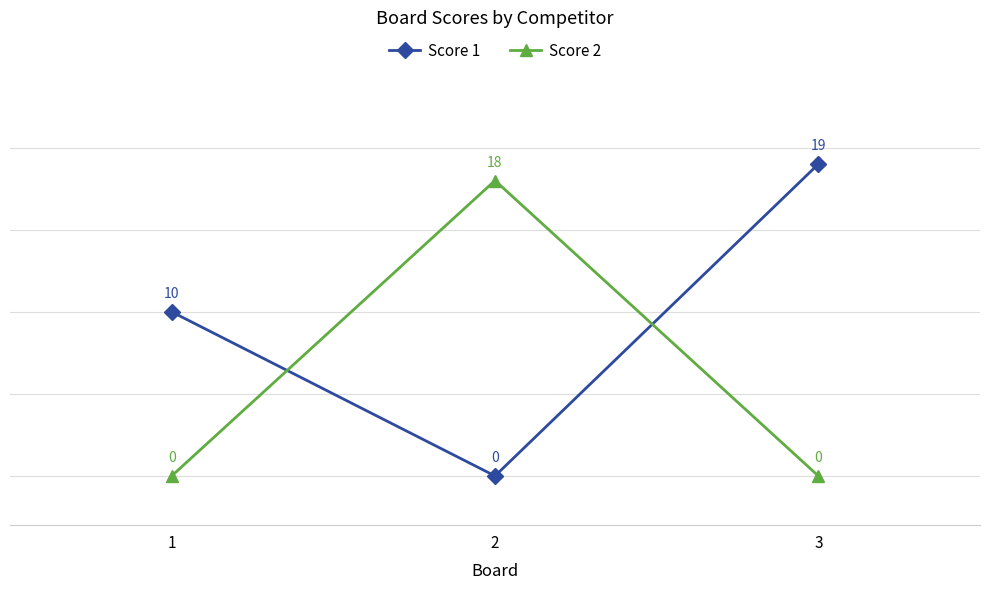

How many values in the Score 2 series exceed 0?

1